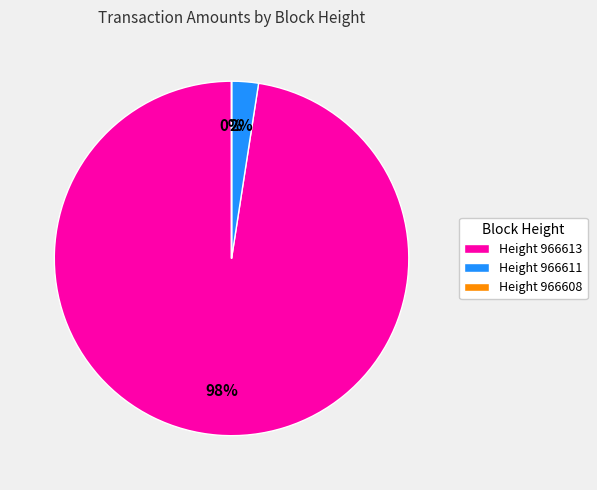

Is there a majority slice in this chart?

Yes